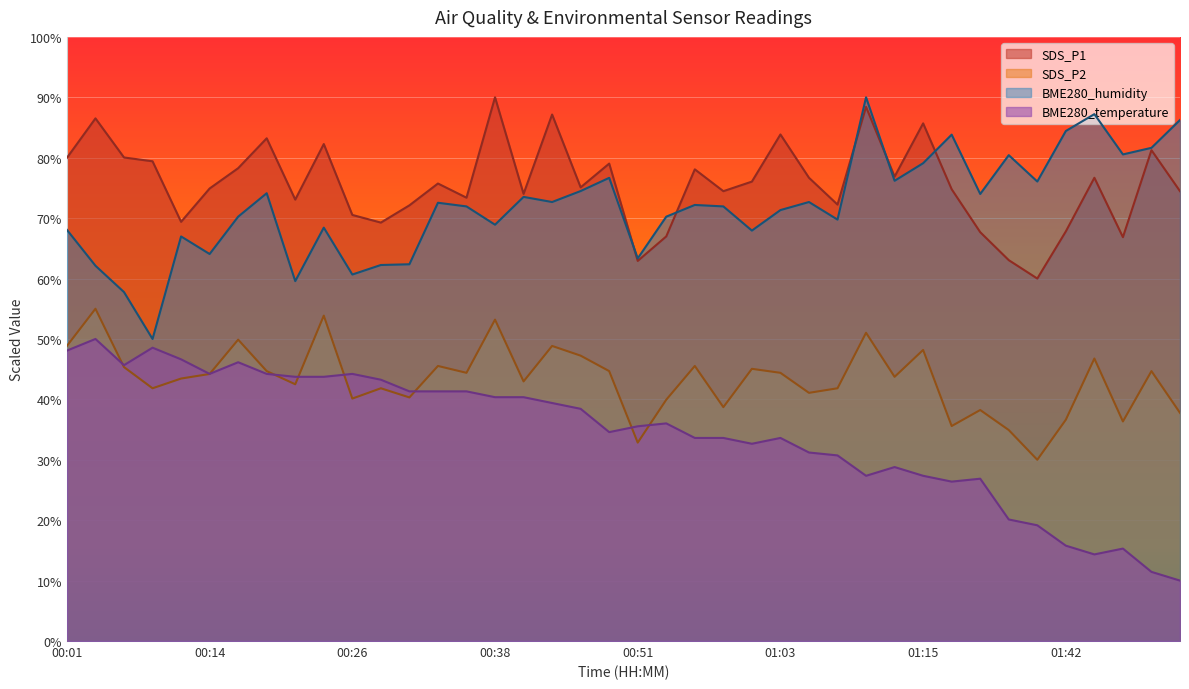

The SDS_P2 series shows 31.6 at 00:46. True or false?

False